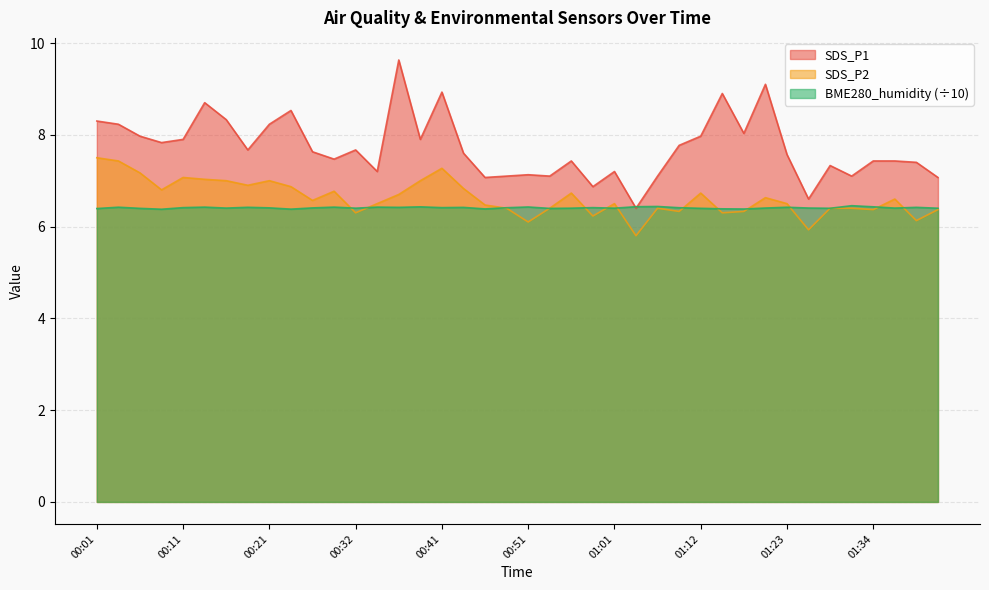

What value does the SDS_P1 series have at 00:32?

7.7